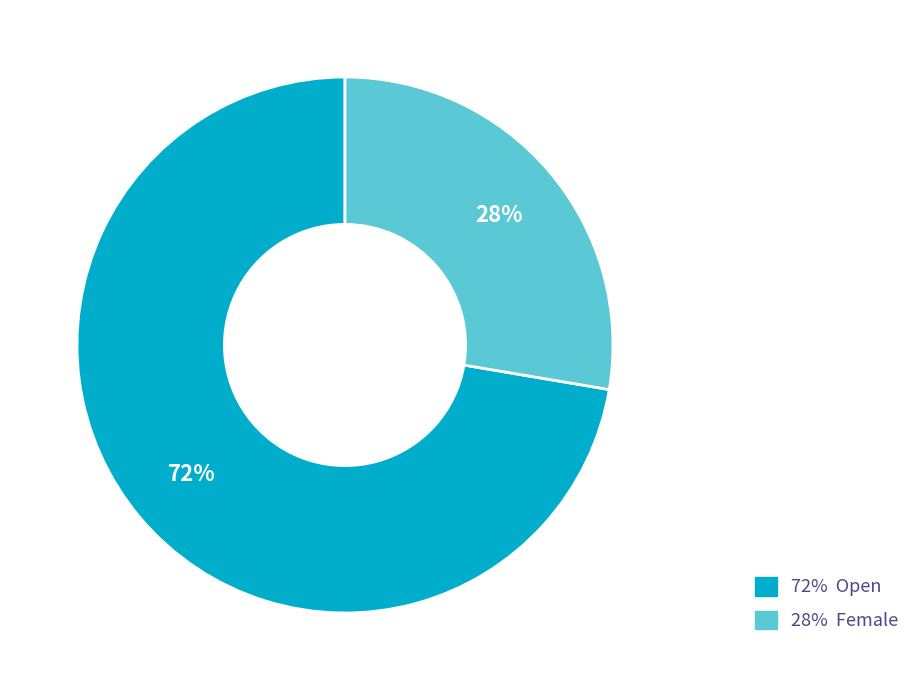

Which slice is the smallest?

28% Female